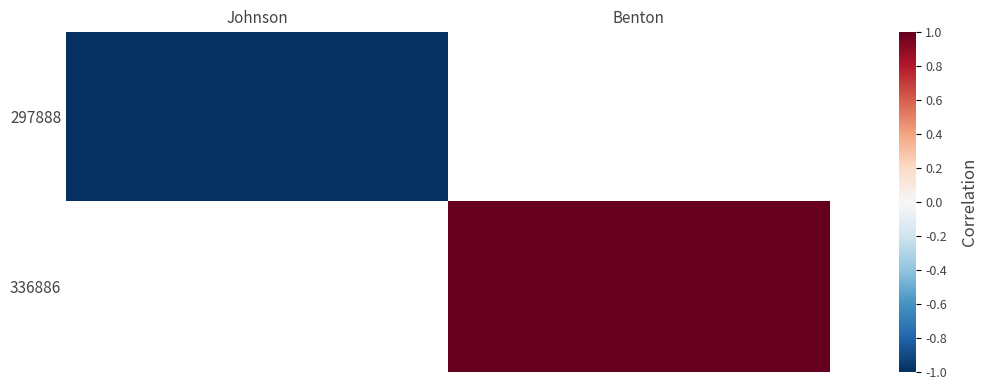

True or false: 297888 has a value of -1.0 at Johnson.

True